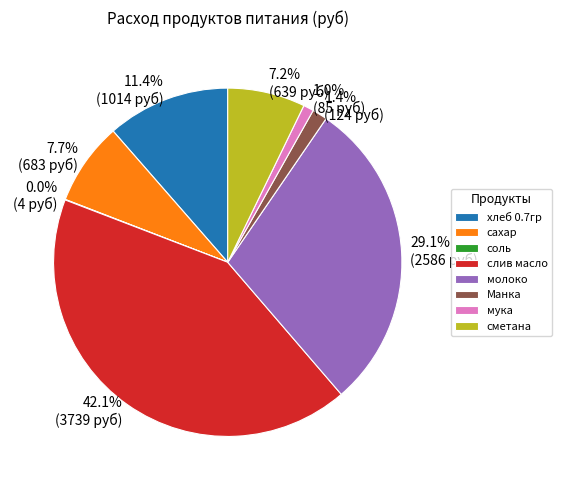

To the nearest percent, what is the combined percentage of Манка and хлеб 0.7гр?

13%